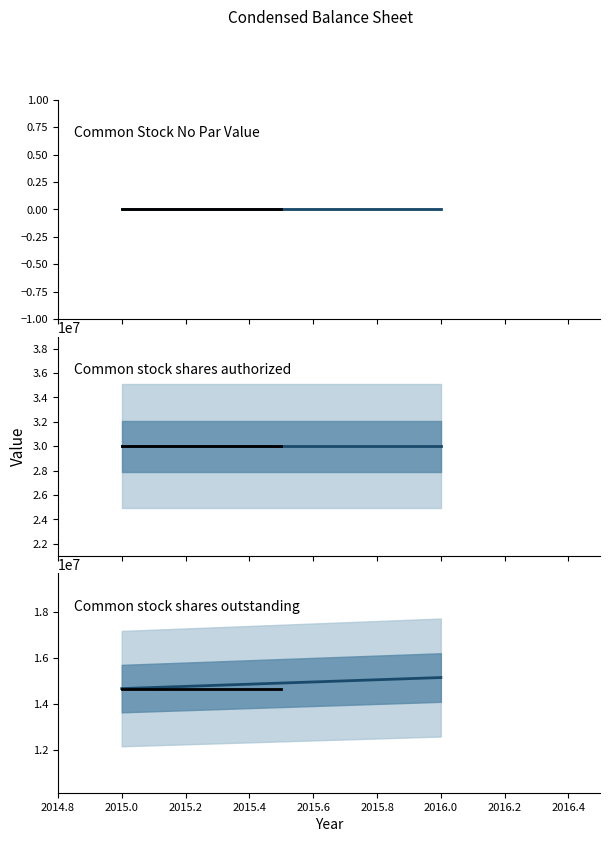

What is the label of the 1st point from the right?

Common stock shares outstanding